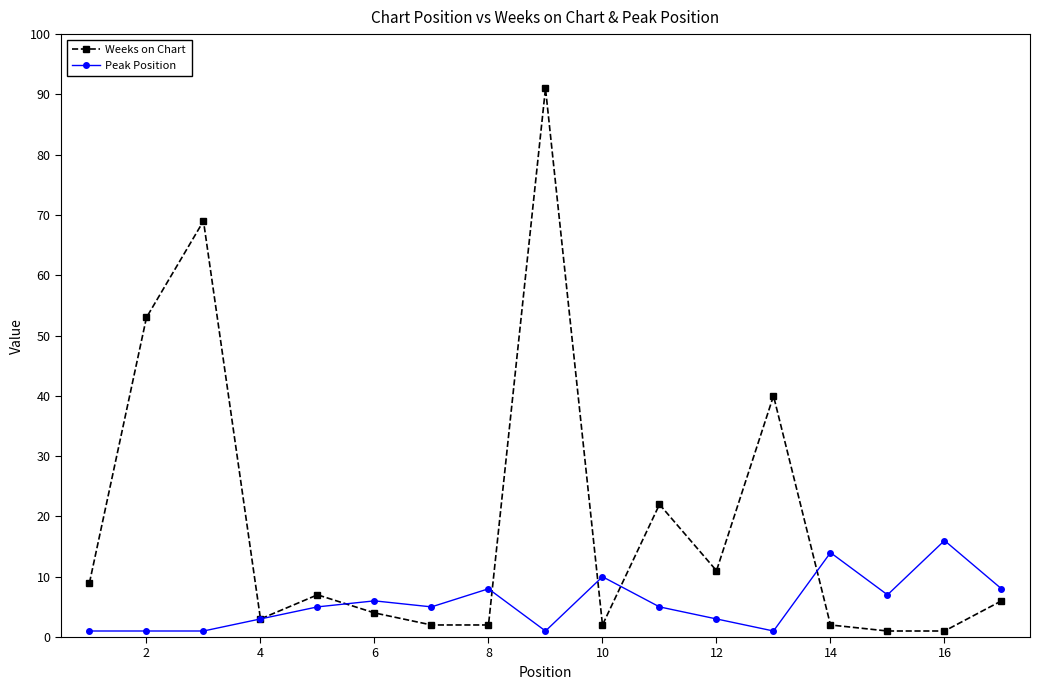

True or false: Weeks on Chart has more than 1 interior local peaks.

True